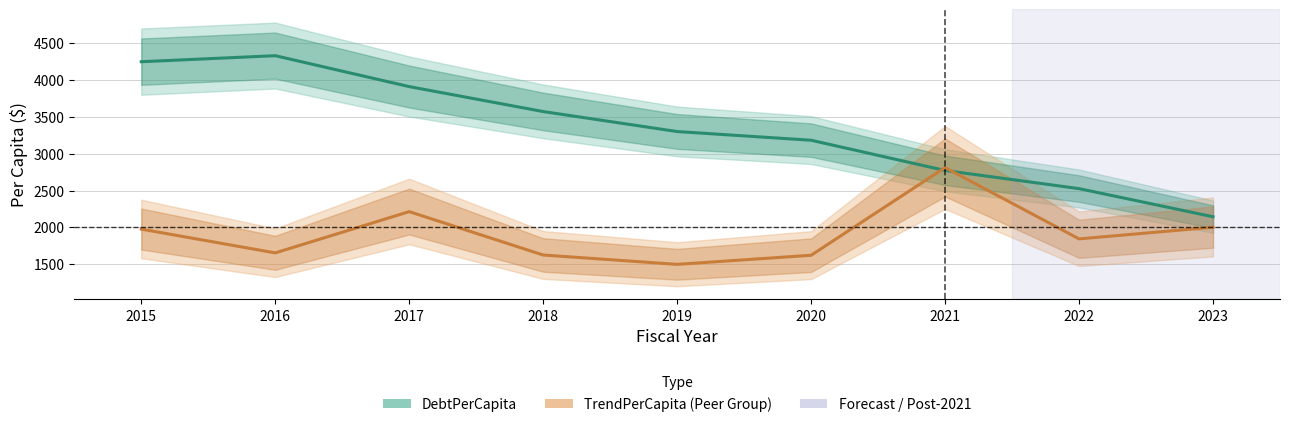

At which category does TrendPerCapita reach its first local valley?

2016